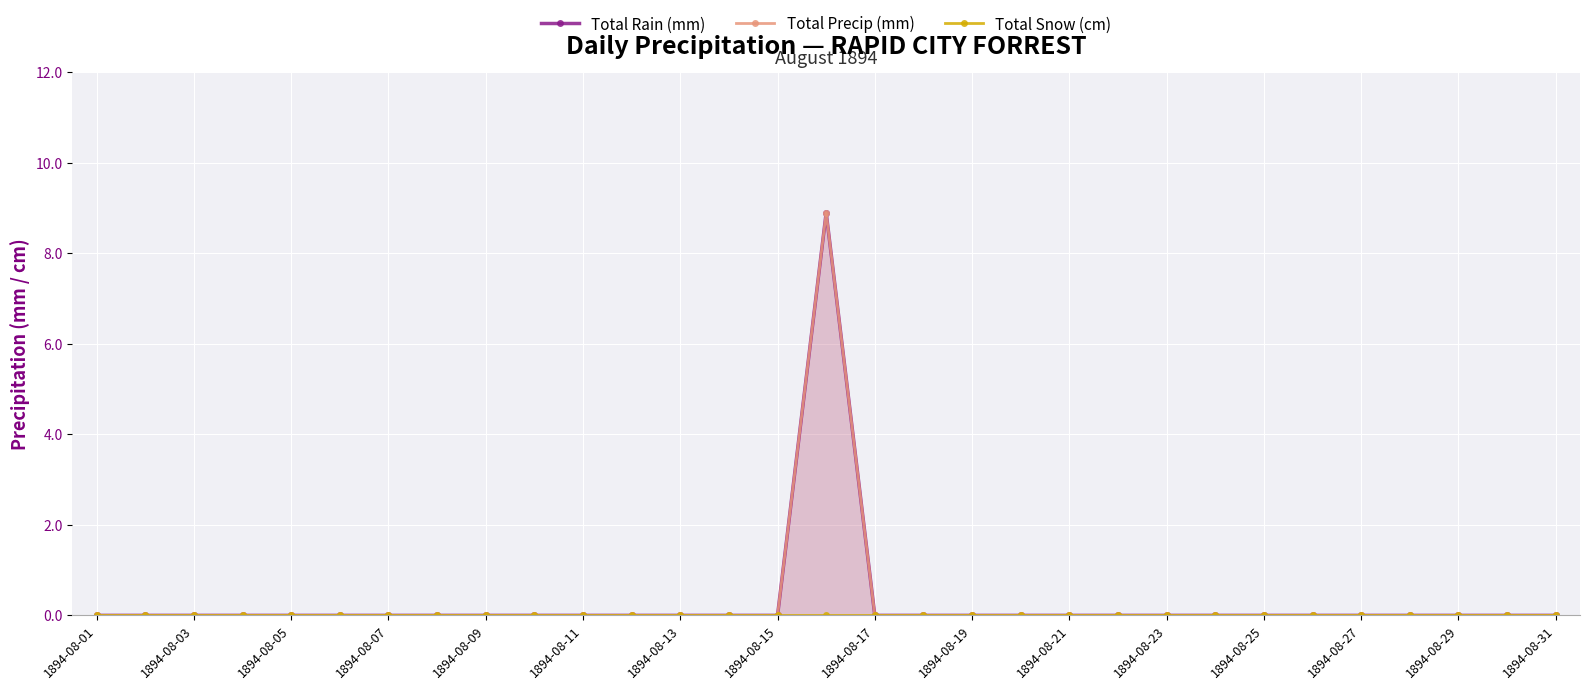

The value of Total Snow (cm) at 1894-08-13 is 0.0. True or false?

True